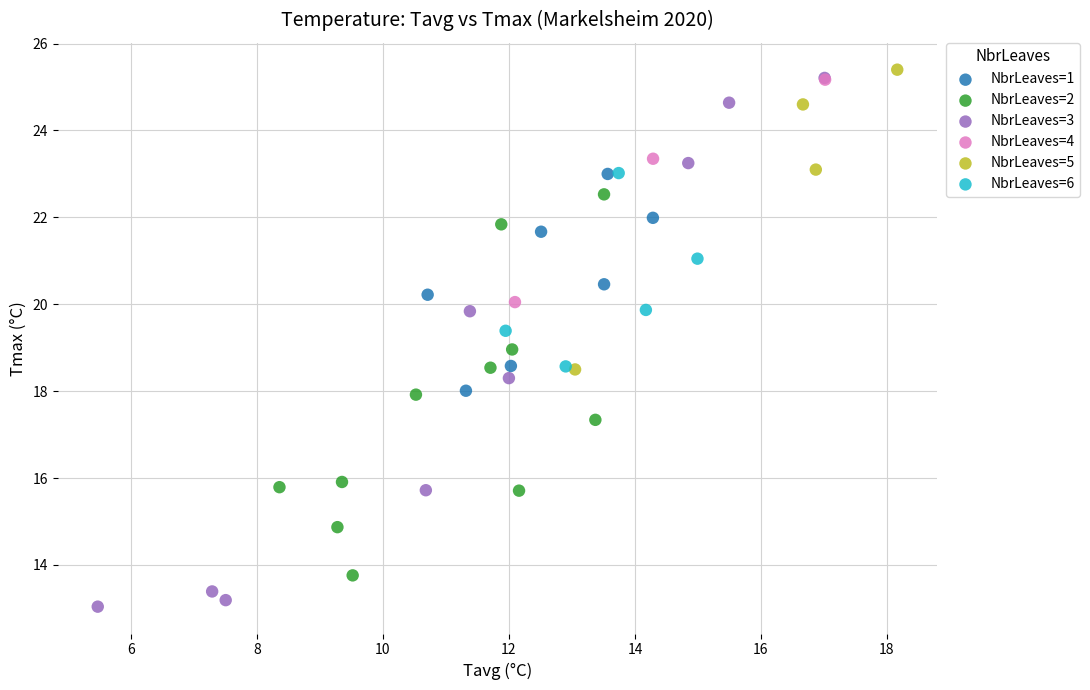

Which series contains the highest Y value?

NbrLeaves=5